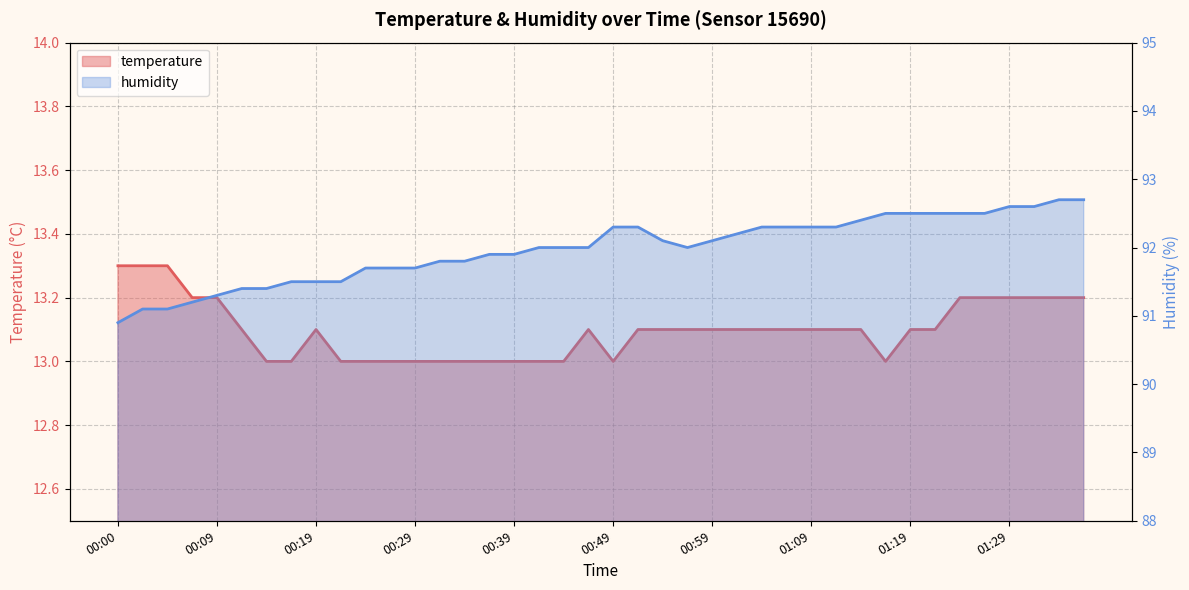

At 00:46, list the series in order from largest to smallest.

humidity, temperature